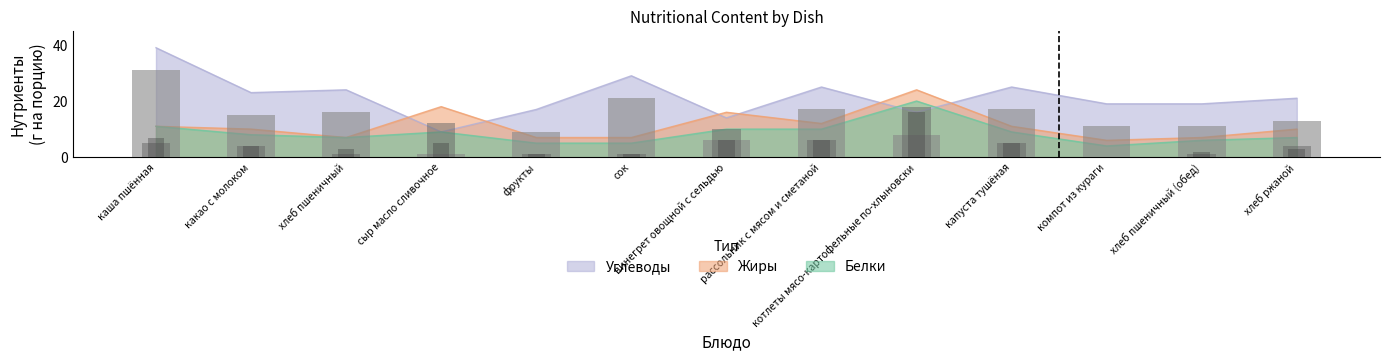

What is the total value across all series at фрукты?

11